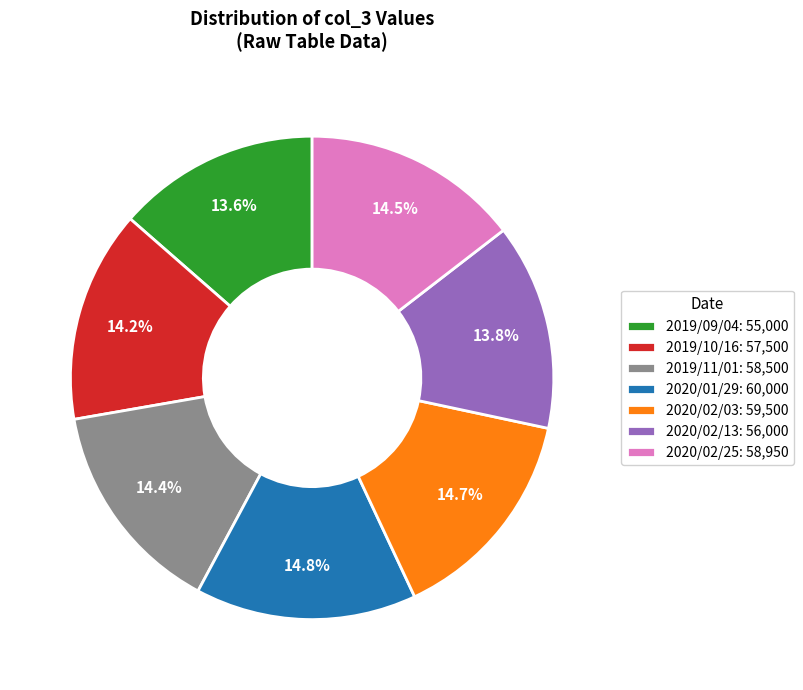

To the nearest percent, what portion does 2020/02/03 represent?

15%